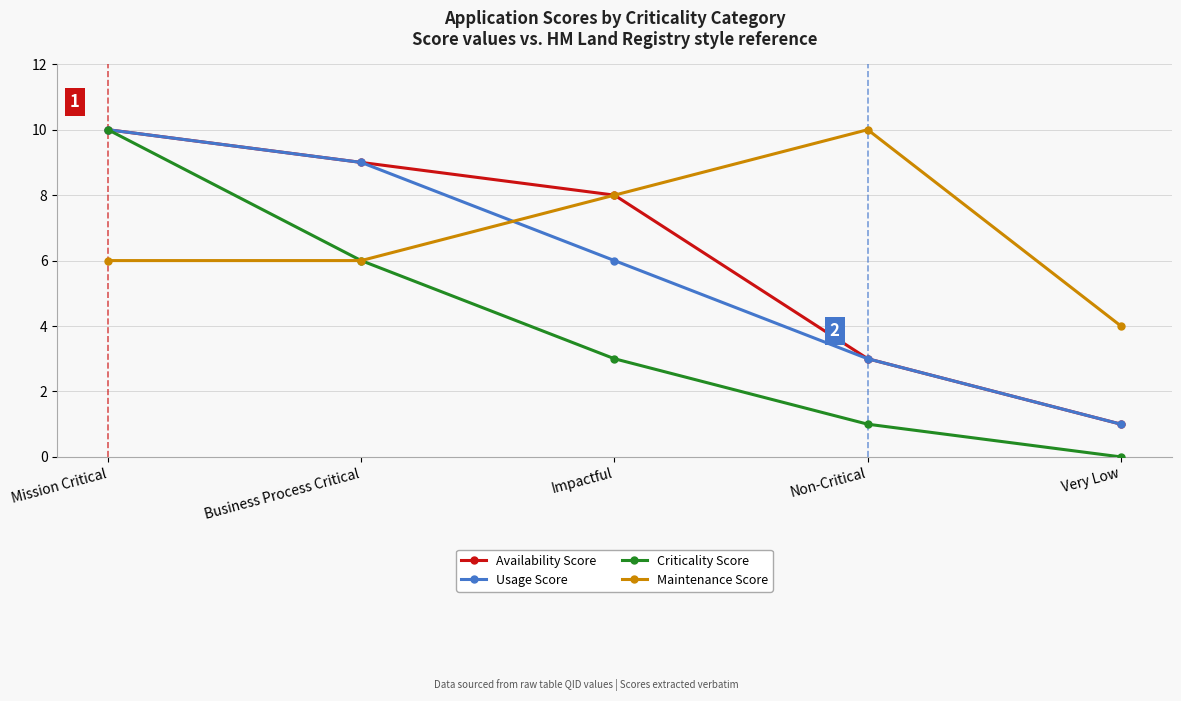

Count the Criticality Score values in the range 1 to 6.

3